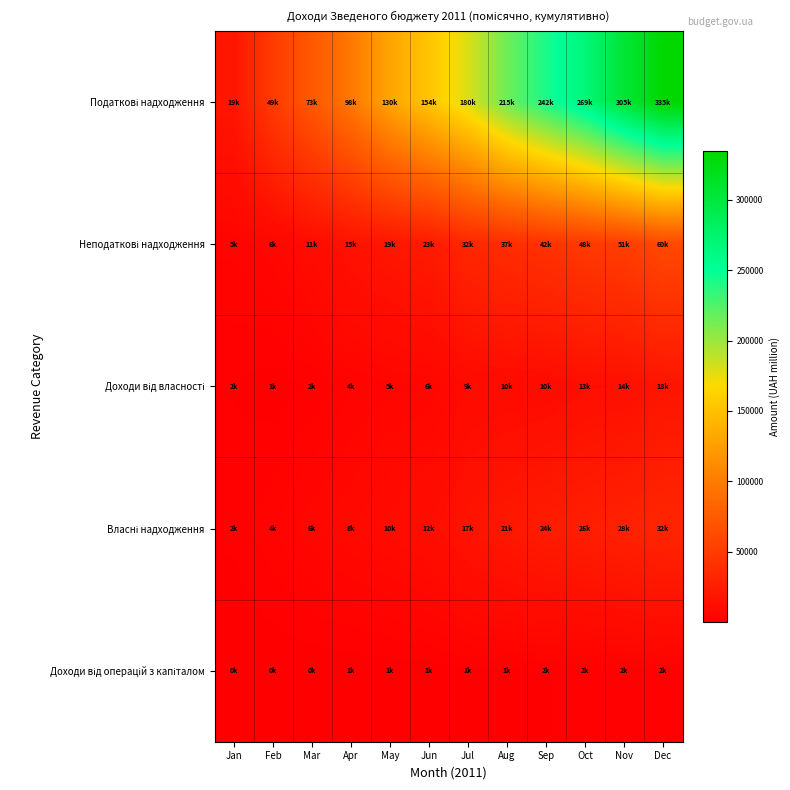

Which category has the highest value across all series?

Dec